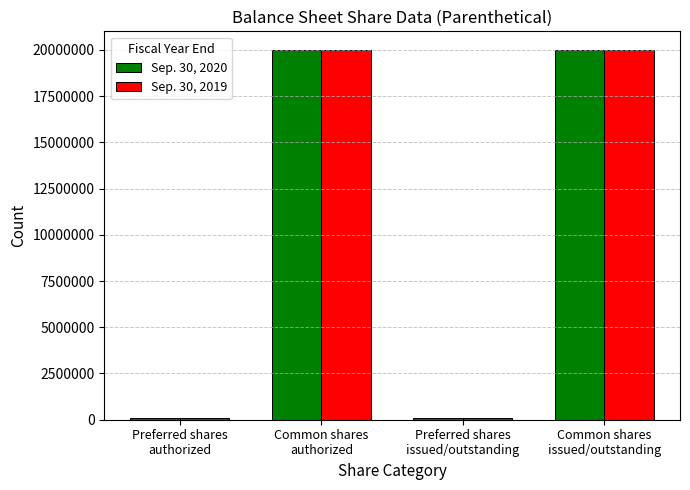

How many bars are there in total?

8